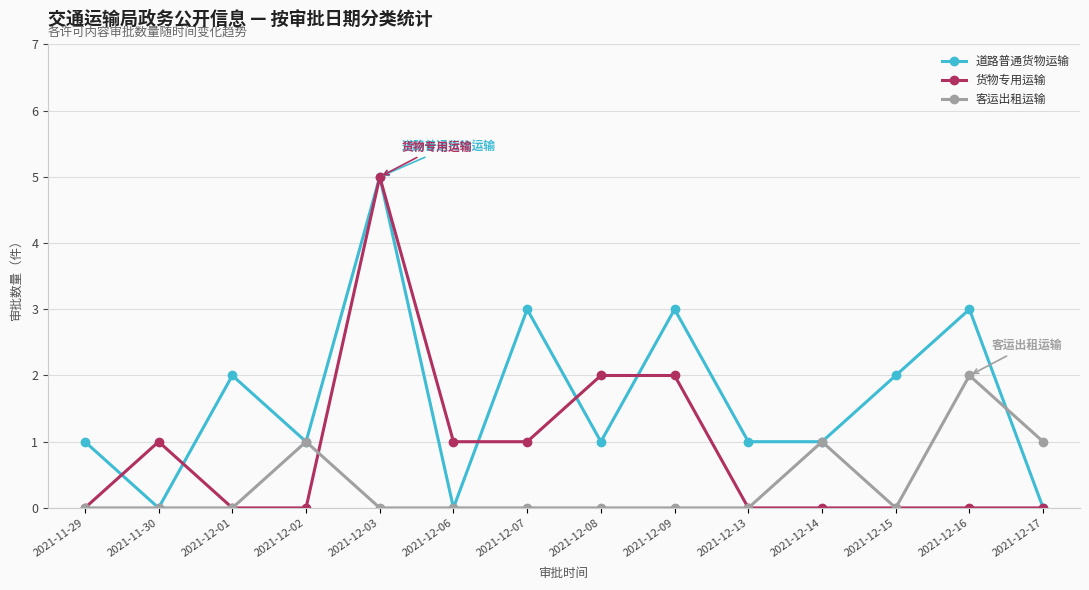

The 道路普通货物运输 series shows 0 at 2021-12-02. True or false?

False